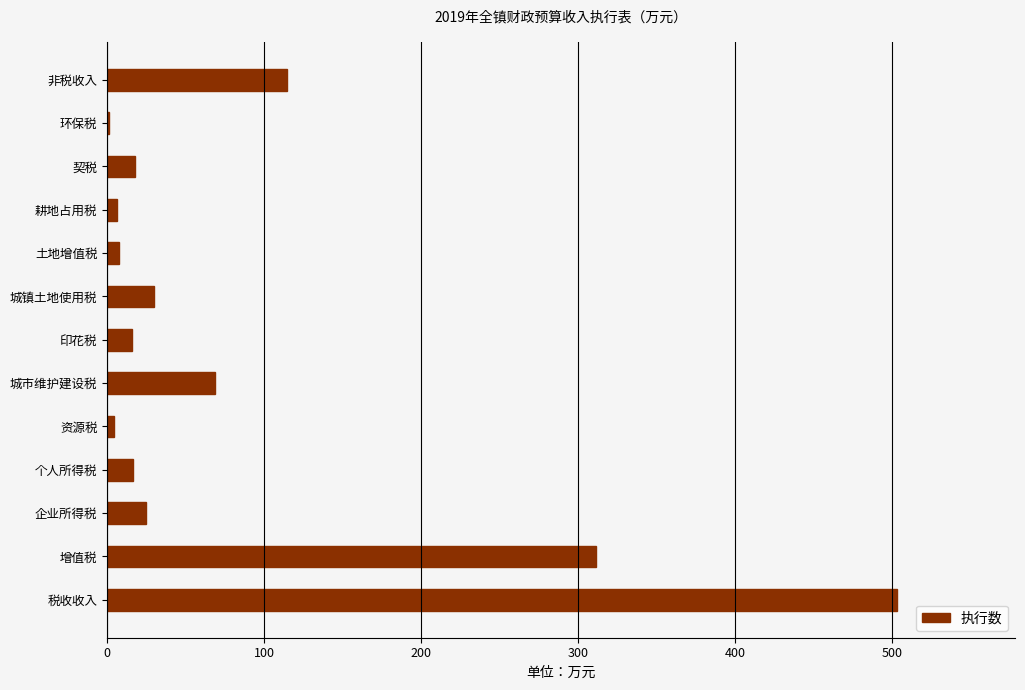

What is the change in value from 个人所得税 to 城市维护建设税?

+51.9